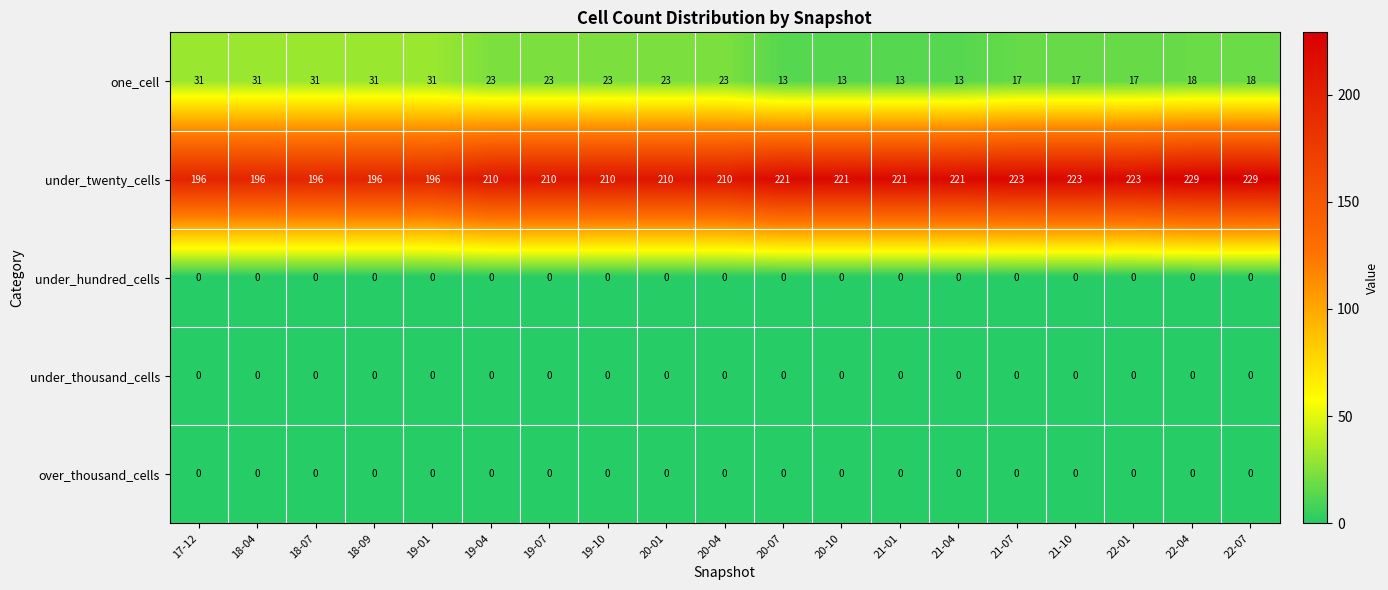

What is the approximate value of under_twenty_cells at 19-04, to the nearest 5?

210